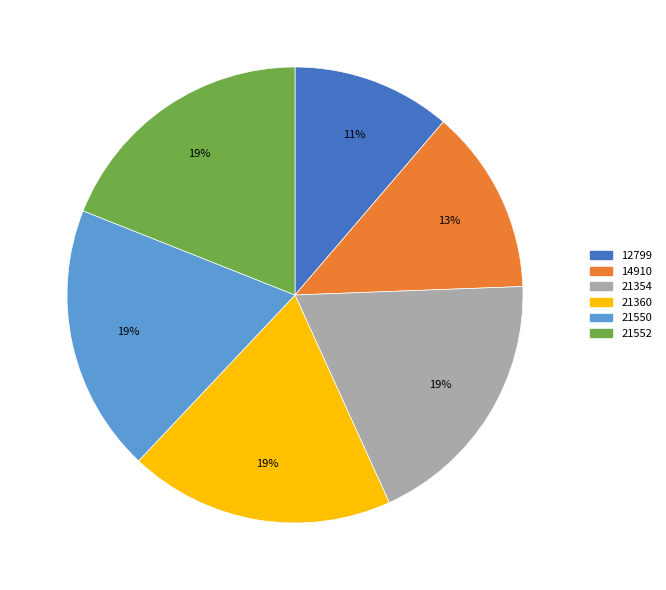

What is the smallest slice in the pie chart?

12799